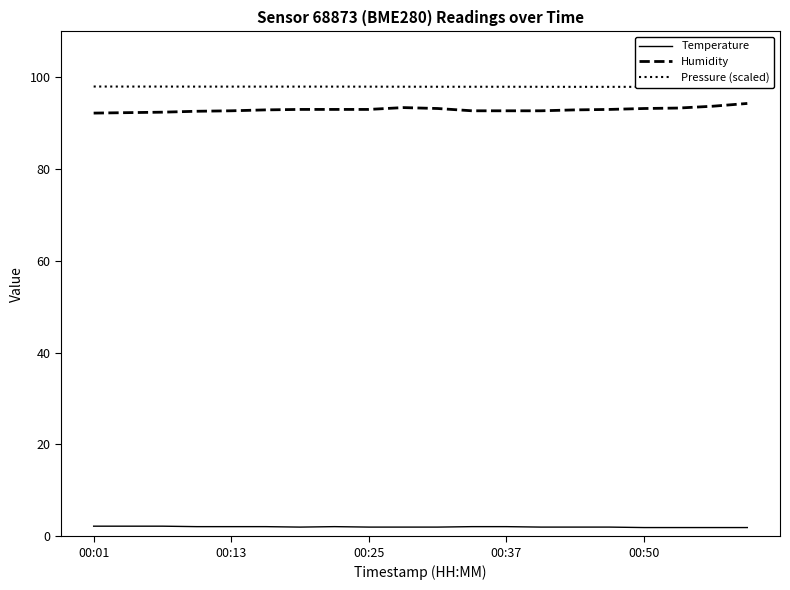

Rank the series by their maximum value, from highest to lowest.

Pressure (scaled), Humidity, Temperature